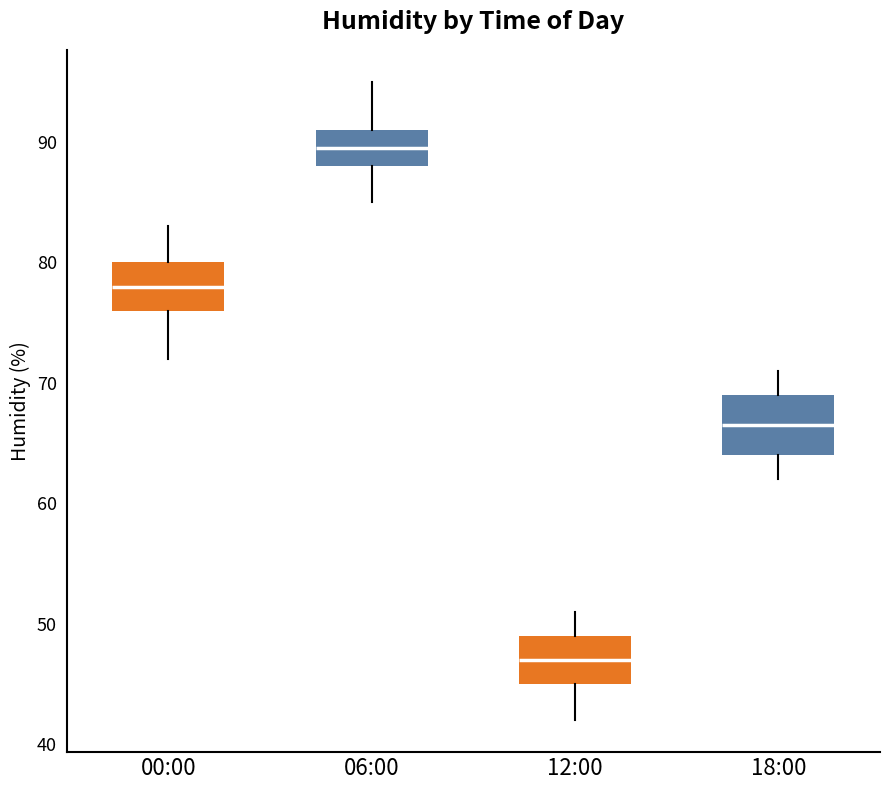

Which box's median line is the highest?

06:00